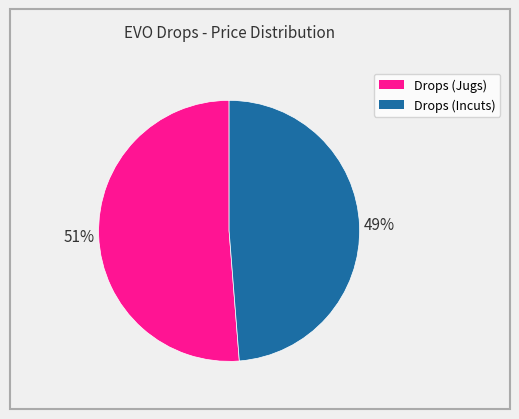

To the nearest percent, what is the average slice percentage?

50%